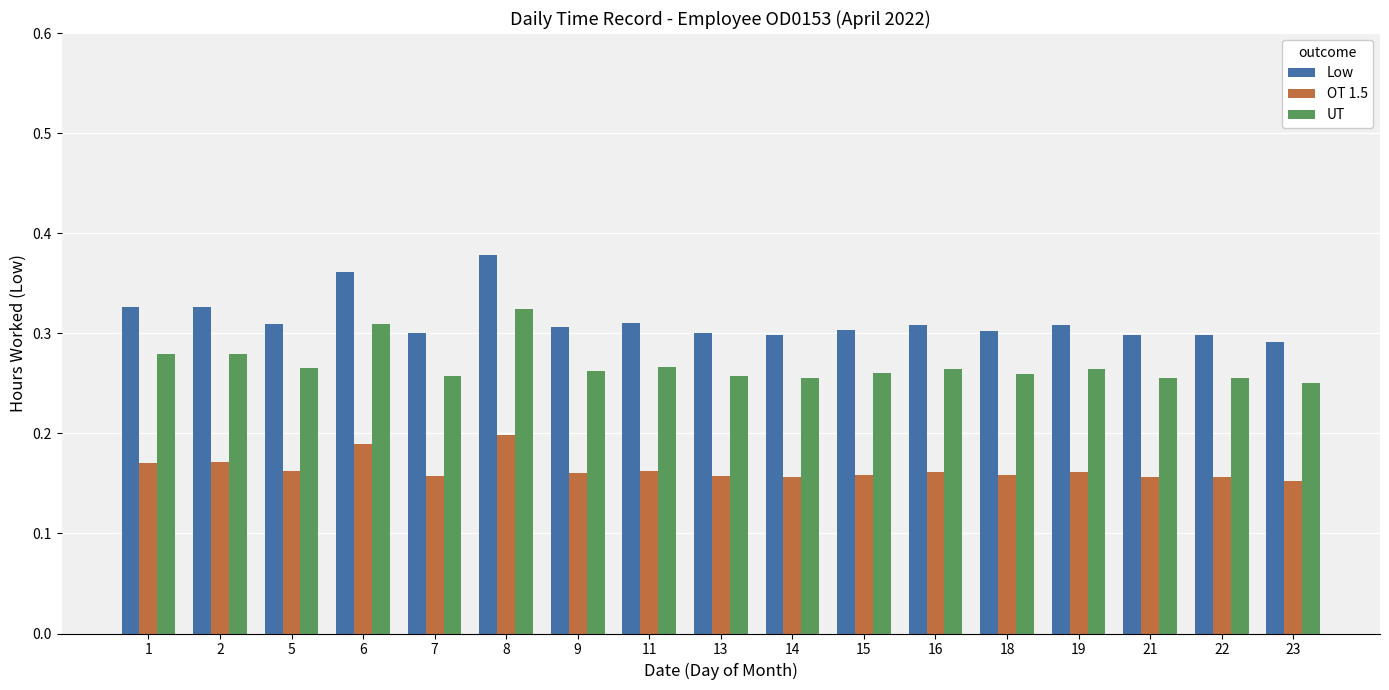

Which category has the highest value across all series?

8